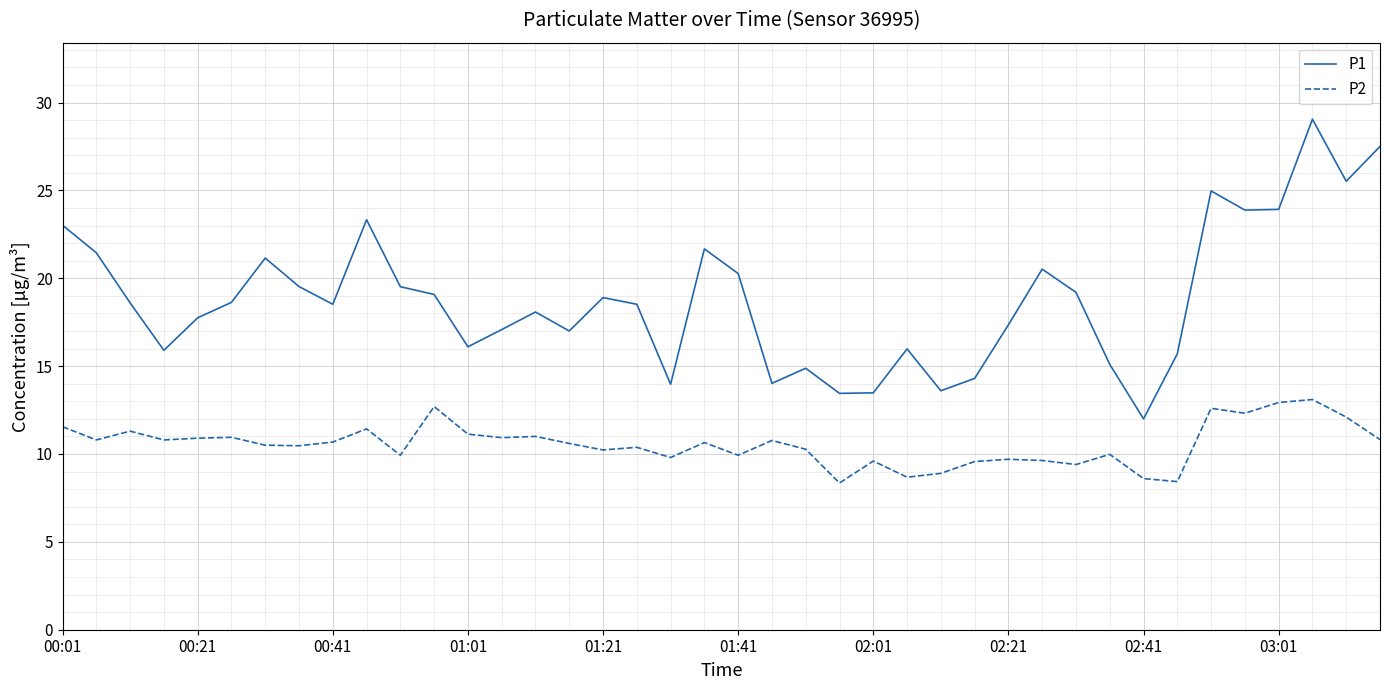

What is the greatest value displayed?

29.1